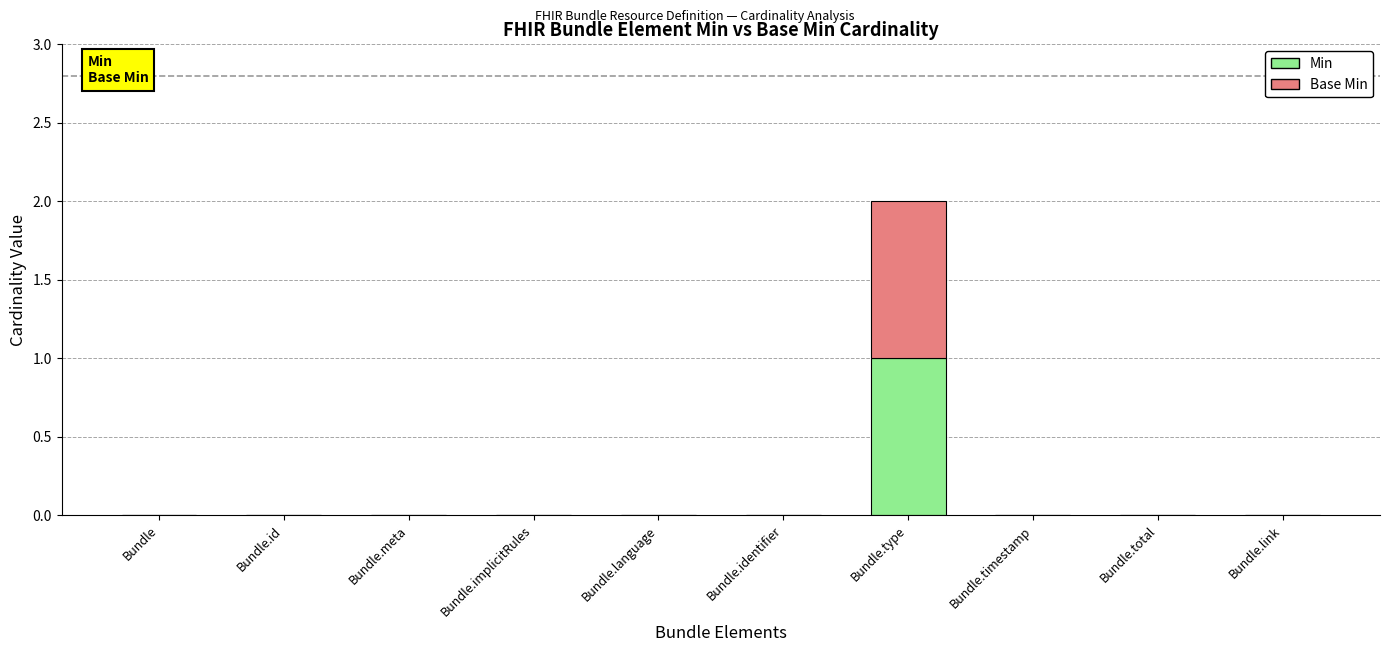

True or false: Min has a value of 0 at Bundle.implicitRules.

True